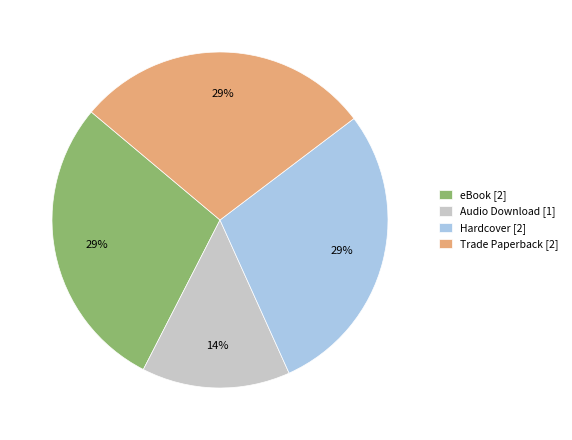

To the nearest percent, what is the combined percentage of Hardcover [2] and eBook [2]?

57%